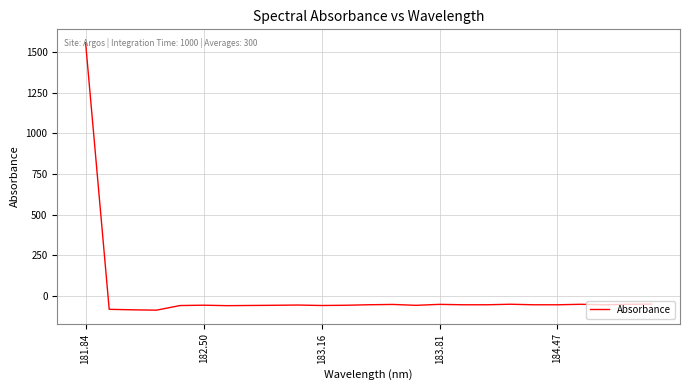

What is the difference between the maximum and minimum values?

1650.2